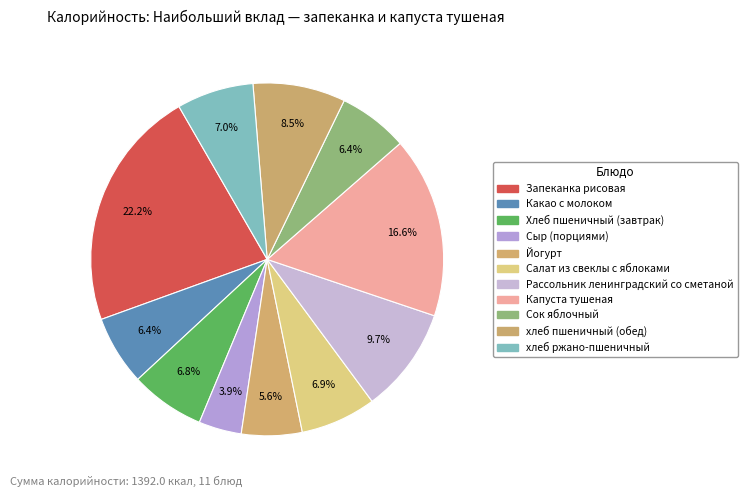

Which category has the biggest portion of the pie?

Запеканка рисовая